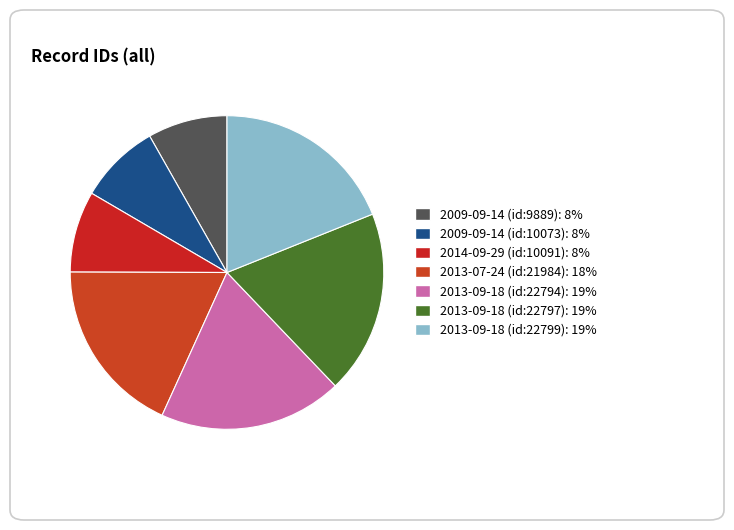

The 2009-09-14 (id:10073) slice represents 1% of the pie. True or false?

False